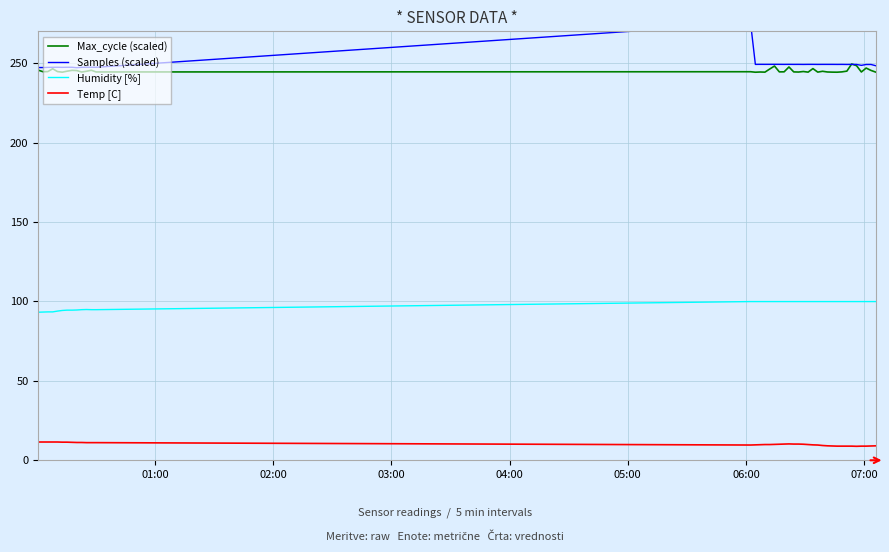

True or false: Temp [C] and Humidity [%] intersect in this chart.

False